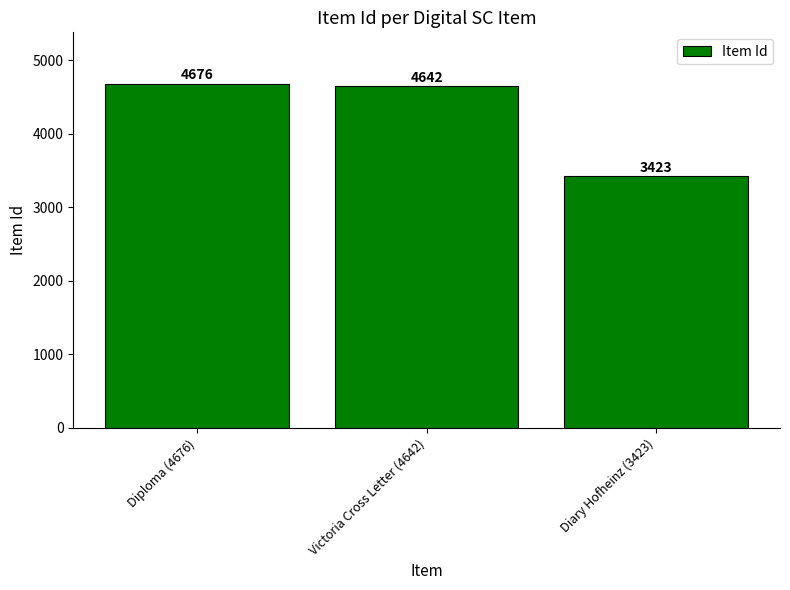

What is the change in value from Diploma (4676) to Victoria Cross Letter (4642)?

-34